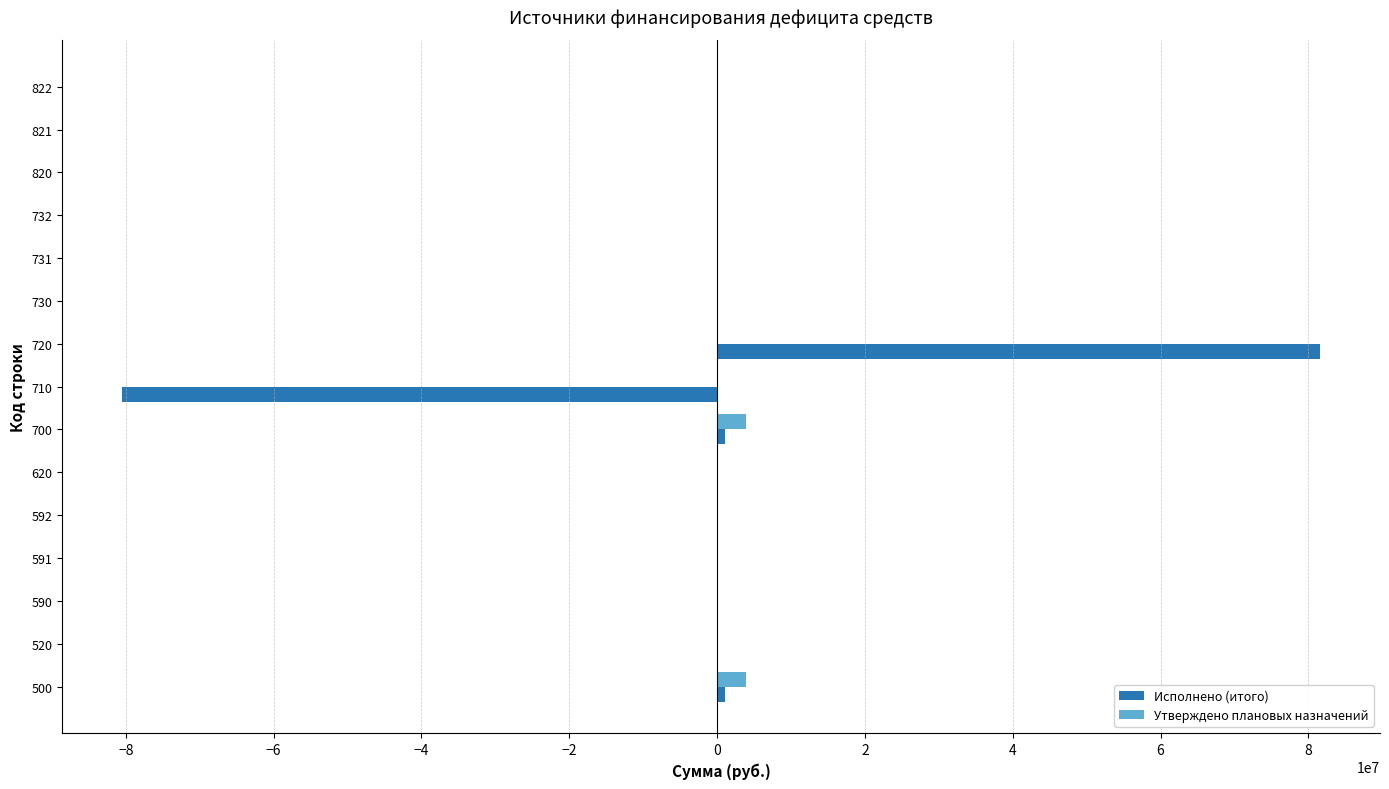

At which category is the sum across all series the highest?

720